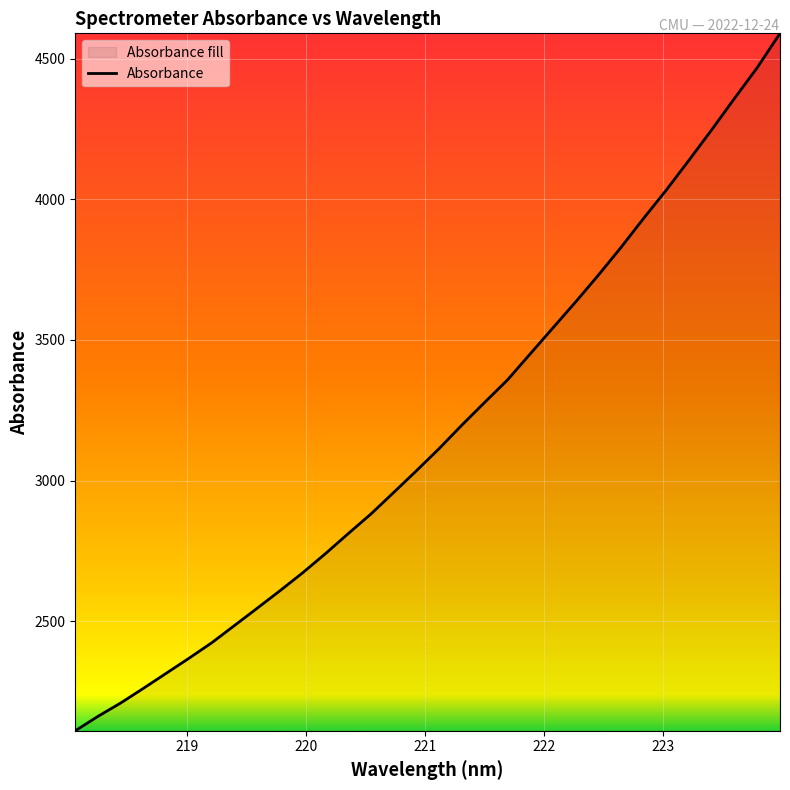

What is the smallest value displayed?

2110.5